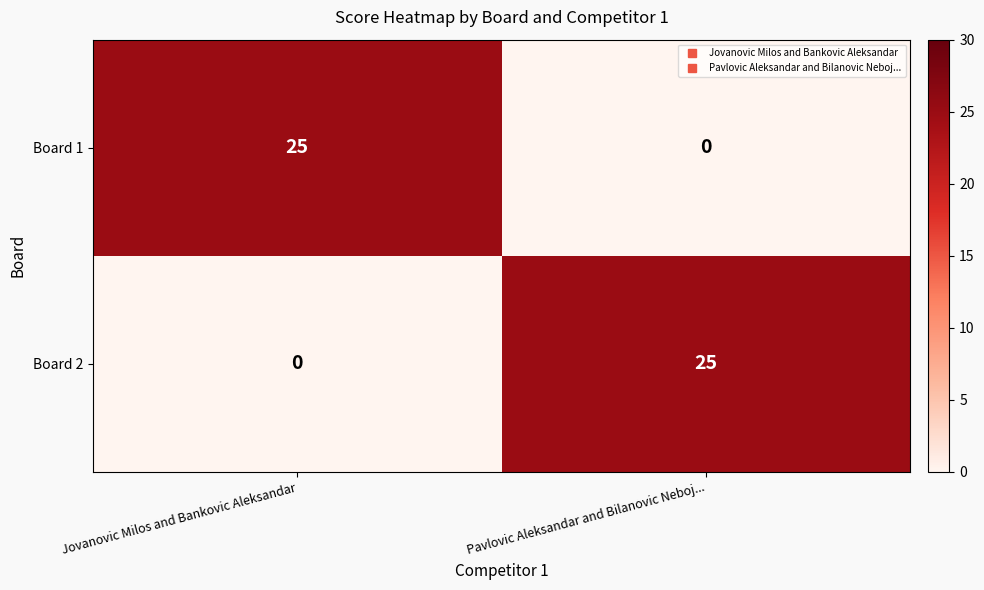

At Jovanovic Milos and Bankovic Aleksandar, list the series in order from largest to smallest.

Board 1, Board 2